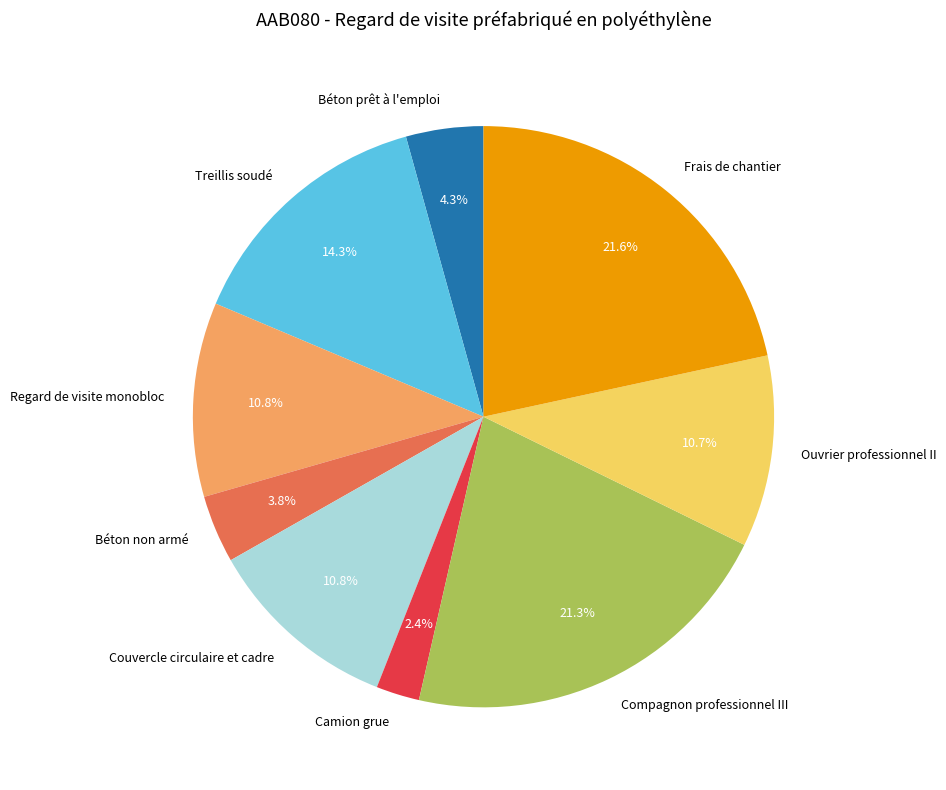

Is it true that Camion grue is 2% of the pie?

True